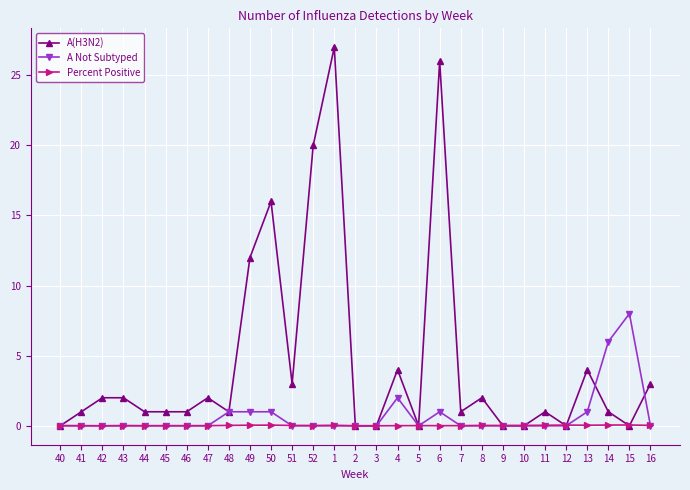

How many distinct data groups are displayed?

3